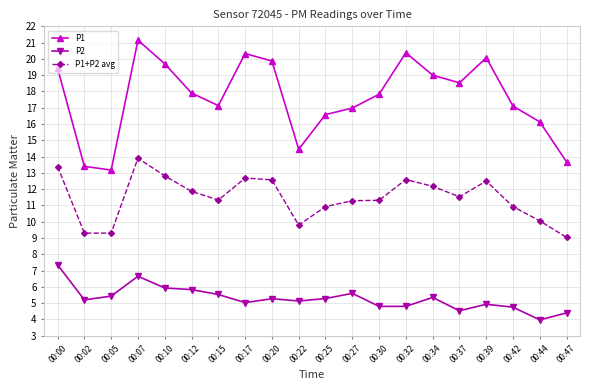

Is this an area chart (filled region under the line)?

No